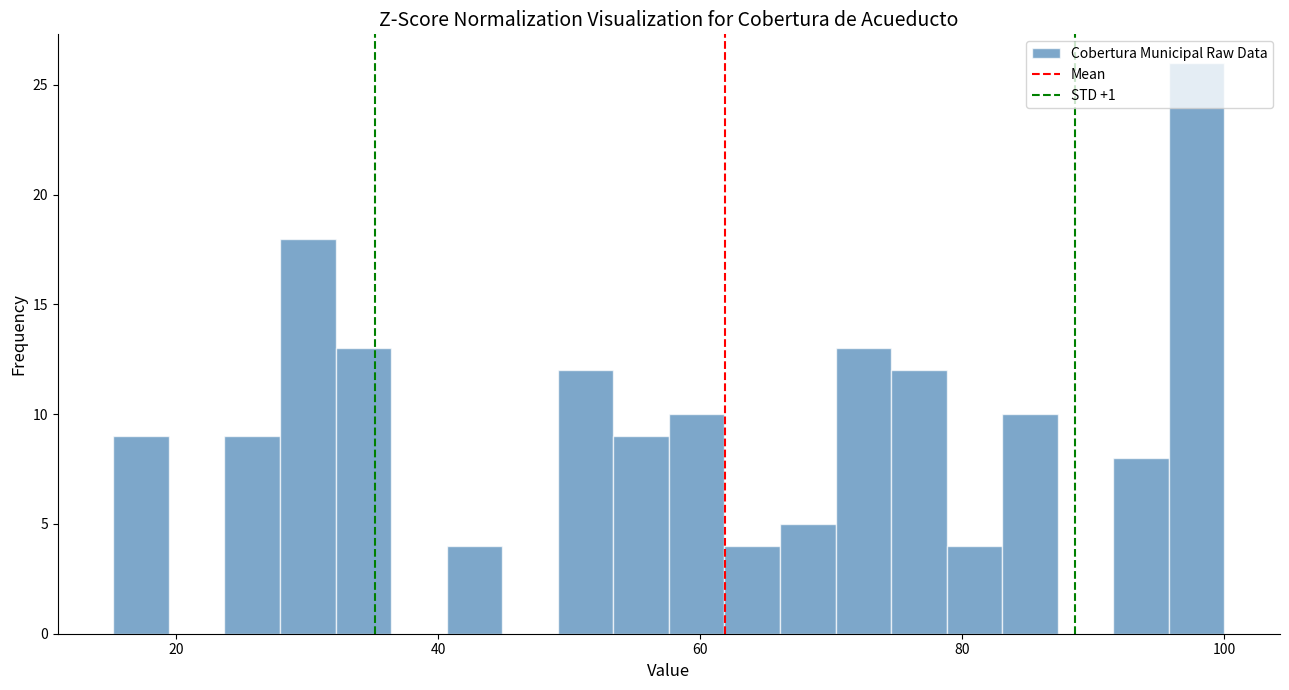

Read against the x-axis, roughly where is the centre of the tallest bar?

98